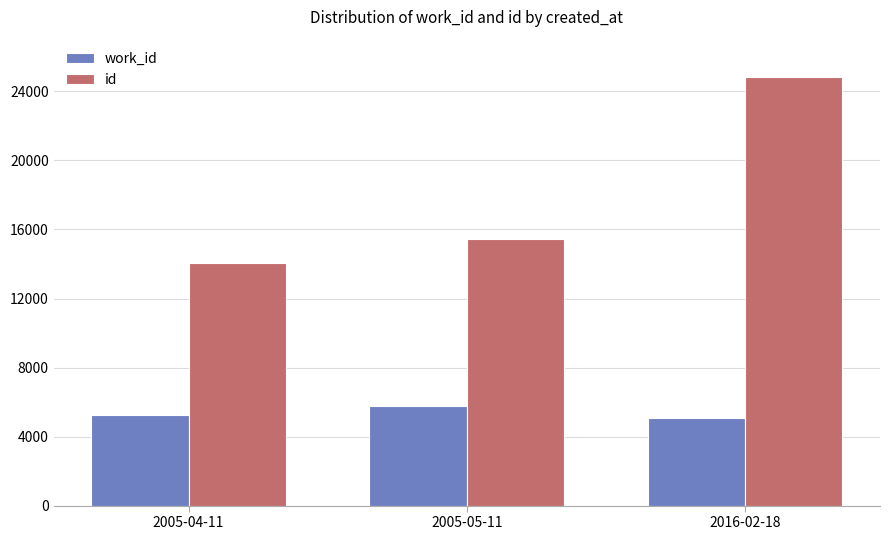

Reading left to right, what are all the values shown in this chart?

work_id: 2005-04-11=5225	2005-05-11=5787	2016-02-18=5088
id: 2005-04-11=14056	2005-05-11=15441	2016-02-18=24816